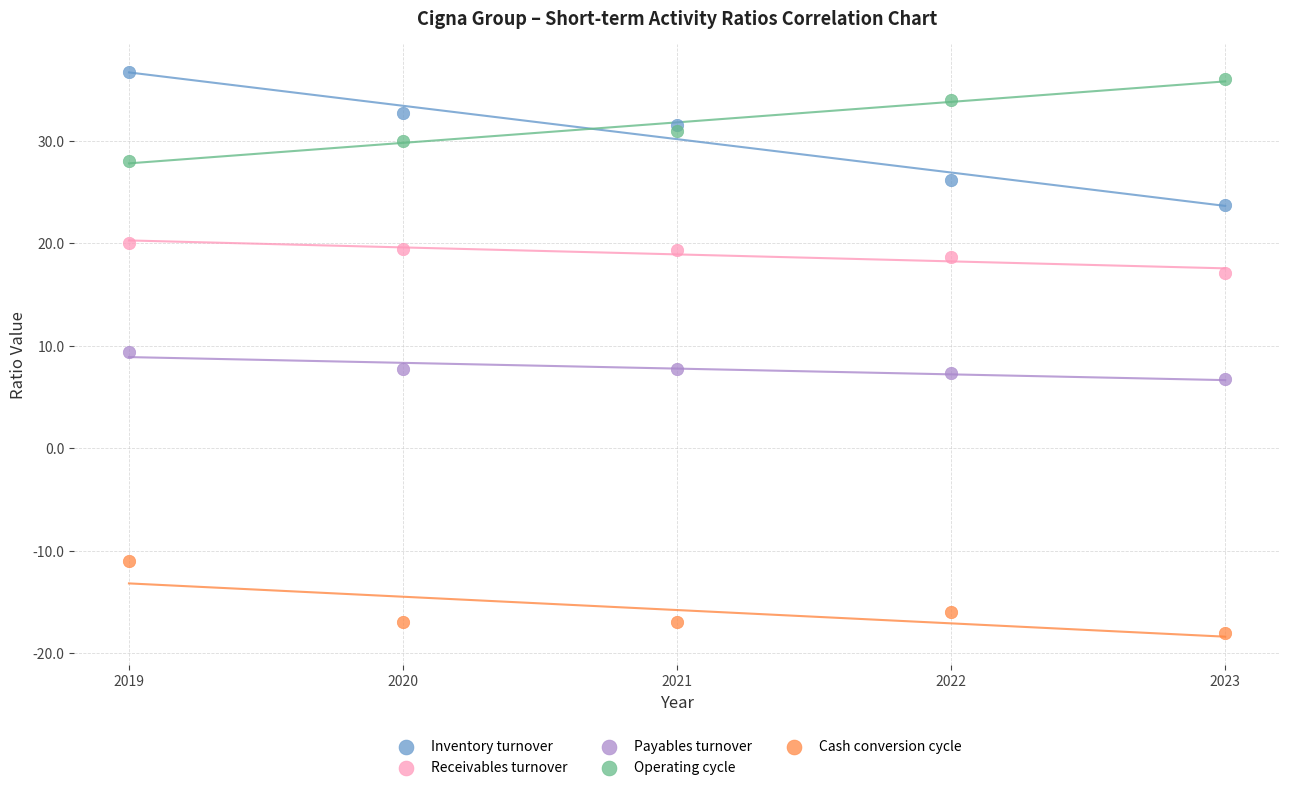

Which series has the largest Y range (max minus min)?

Inventory turnover